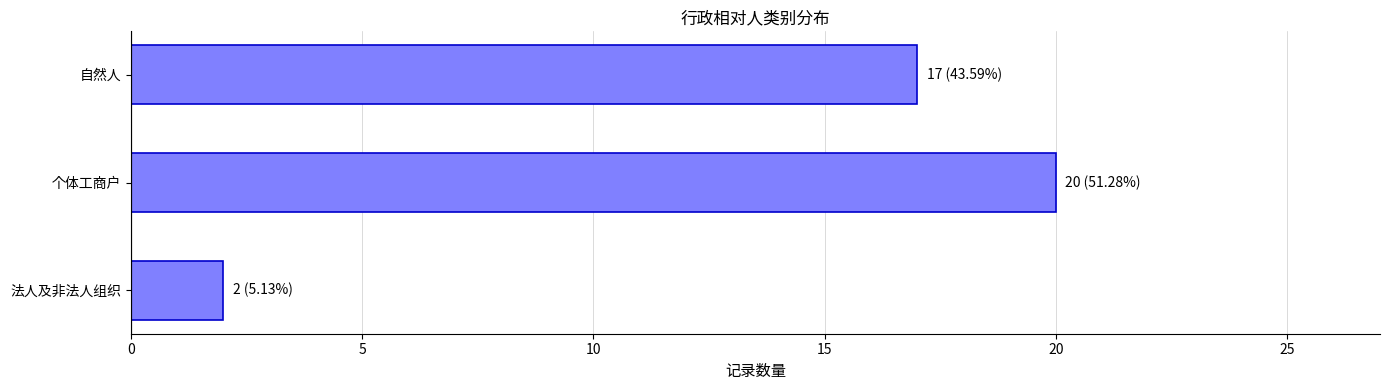

What is the difference between the second highest and minimum values?

15